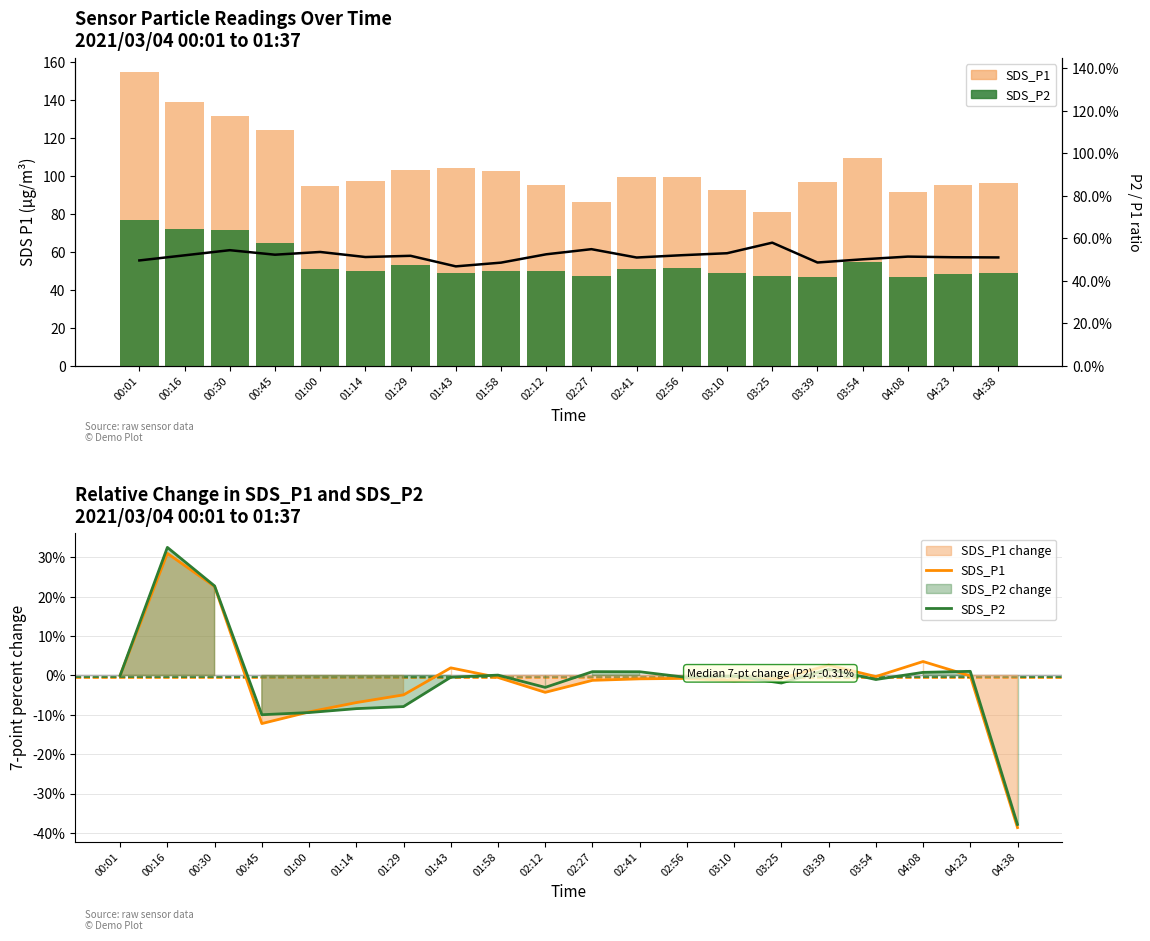

What is the difference between the SDS_P1 values at 02:12 and 03:10?

2.9